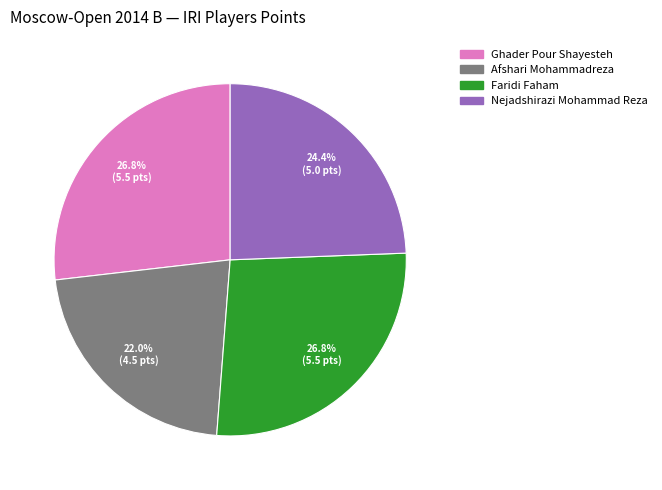

Between Ghader Pour Shayesteh and Nejadshirazi Mohammad Reza, which is larger?

Ghader Pour Shayesteh